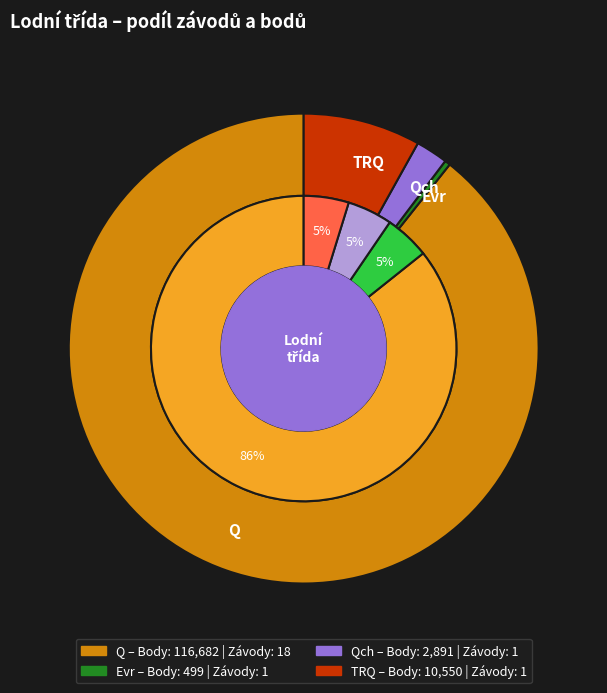

Which category has the smallest portion of the pie?

Evr